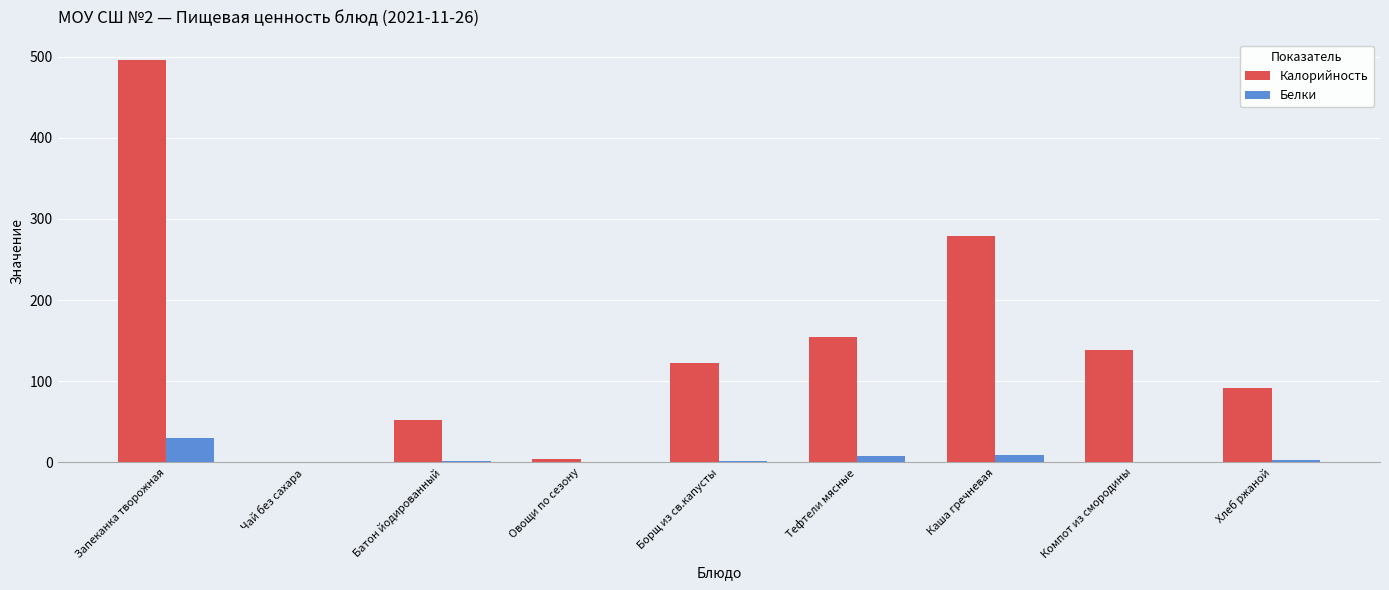

Which label corresponds to the largest value in the chart?

Запеканка творожная